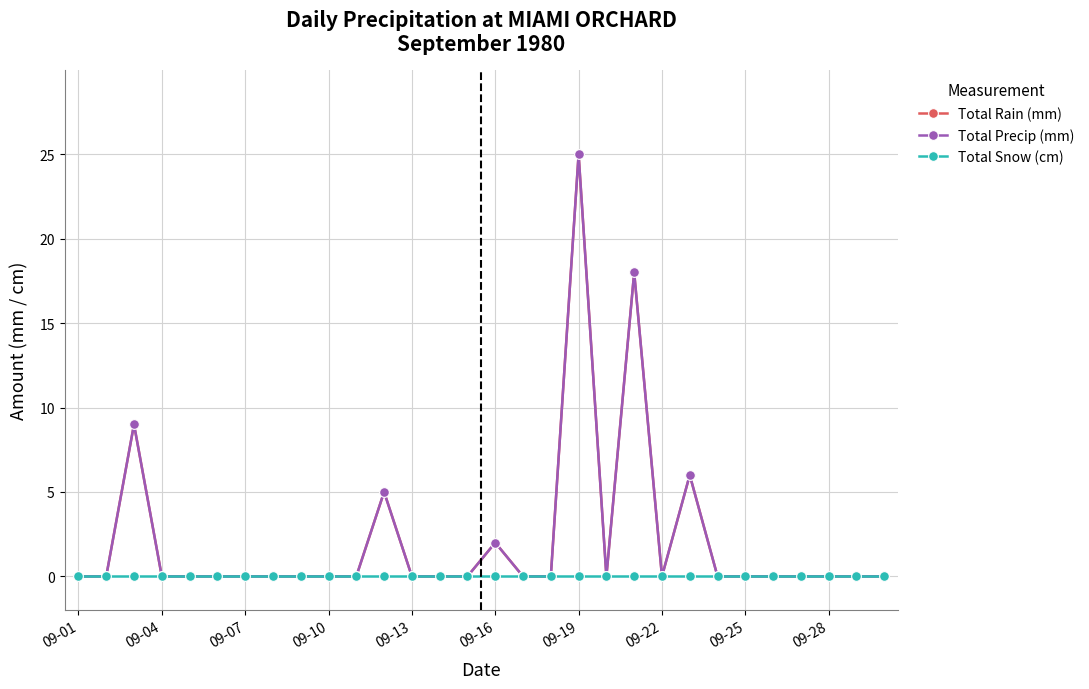

True or false: Total Precip (mm) and Total Rain (mm) intersect in this chart.

False